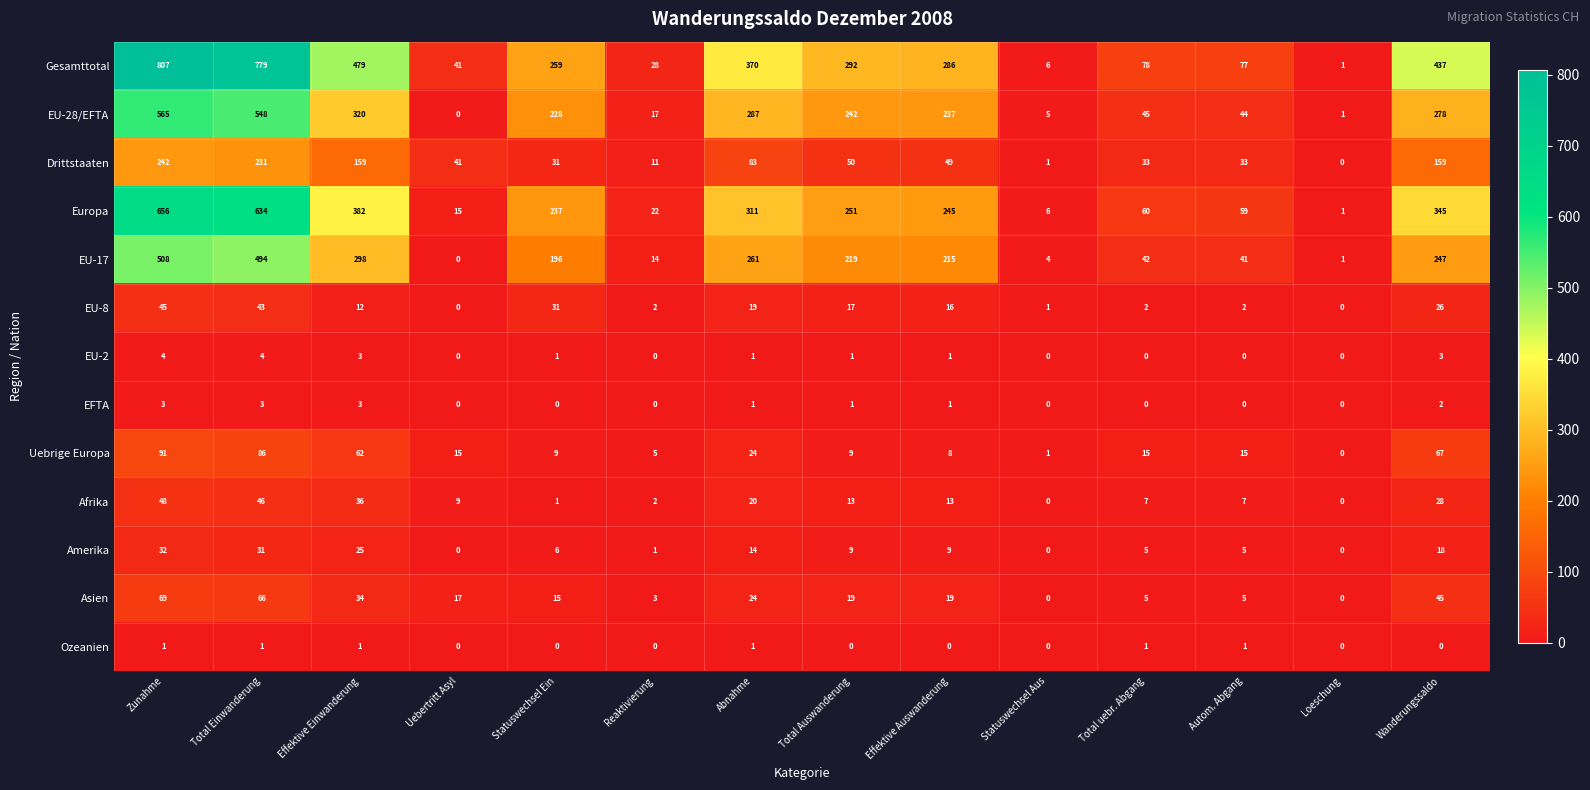

What is the difference between the highest and lowest values at Effektive Auswanderung?

286